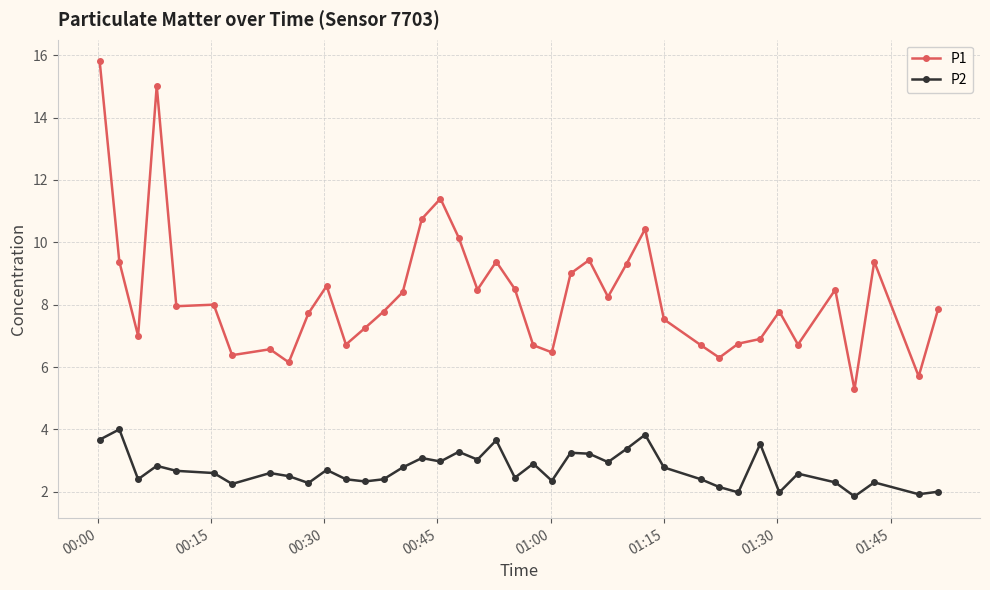

Rank the series by their average value, from highest to lowest.

P1, P2